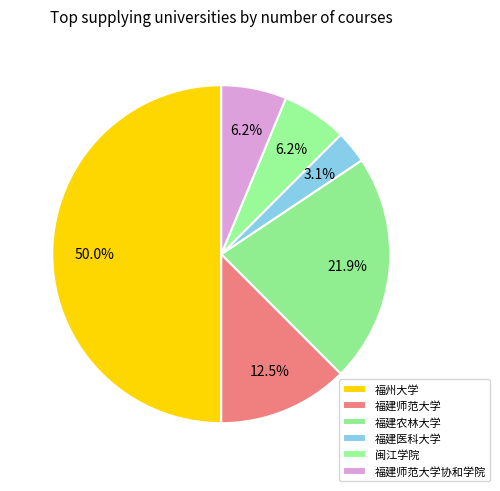

Does 福州大学 represent more than half of the total?

No